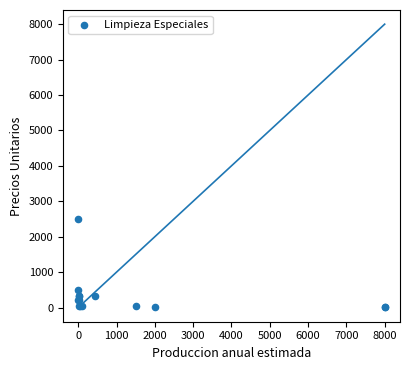

What Y value in the scatter plot is closest to 1251?

500.0